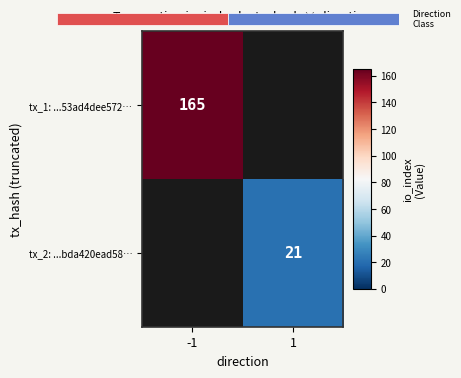

Is it true that tx_2: ...bda420ead58… equals 32.9 at 1?

False